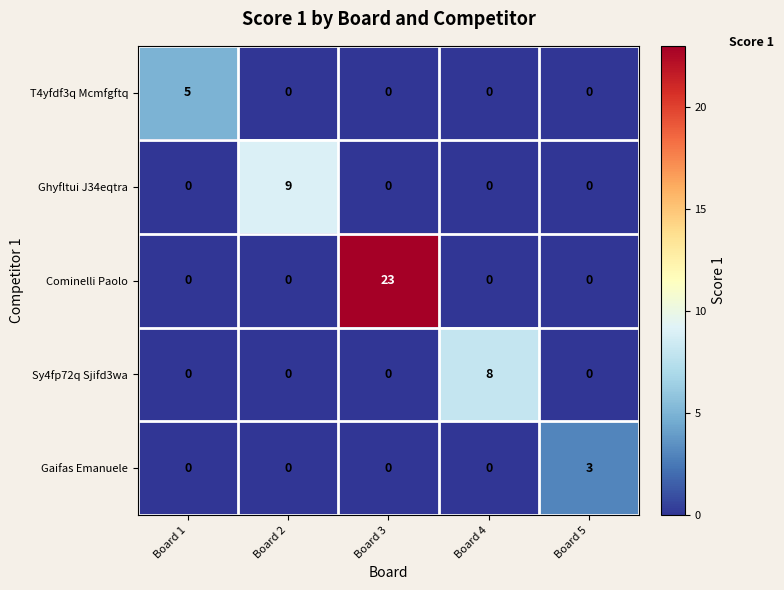

Reading left to right, list all the values displayed in this chart.

T4yfdf3q Mcmfgftq: Board 1=5	Board 2=0	Board 3=0	Board 4=0	Board 5=0
Ghyfltui J34eqtra: Board 1=0	Board 2=9	Board 3=0	Board 4=0	Board 5=0
Cominelli Paolo: Board 1=0	Board 2=0	Board 3=23	Board 4=0	Board 5=0
Sy4fp72q Sjifd3wa: Board 1=0	Board 2=0	Board 3=0	Board 4=8	Board 5=0
Gaifas Emanuele: Board 1=0	Board 2=0	Board 3=0	Board 4=0	Board 5=3